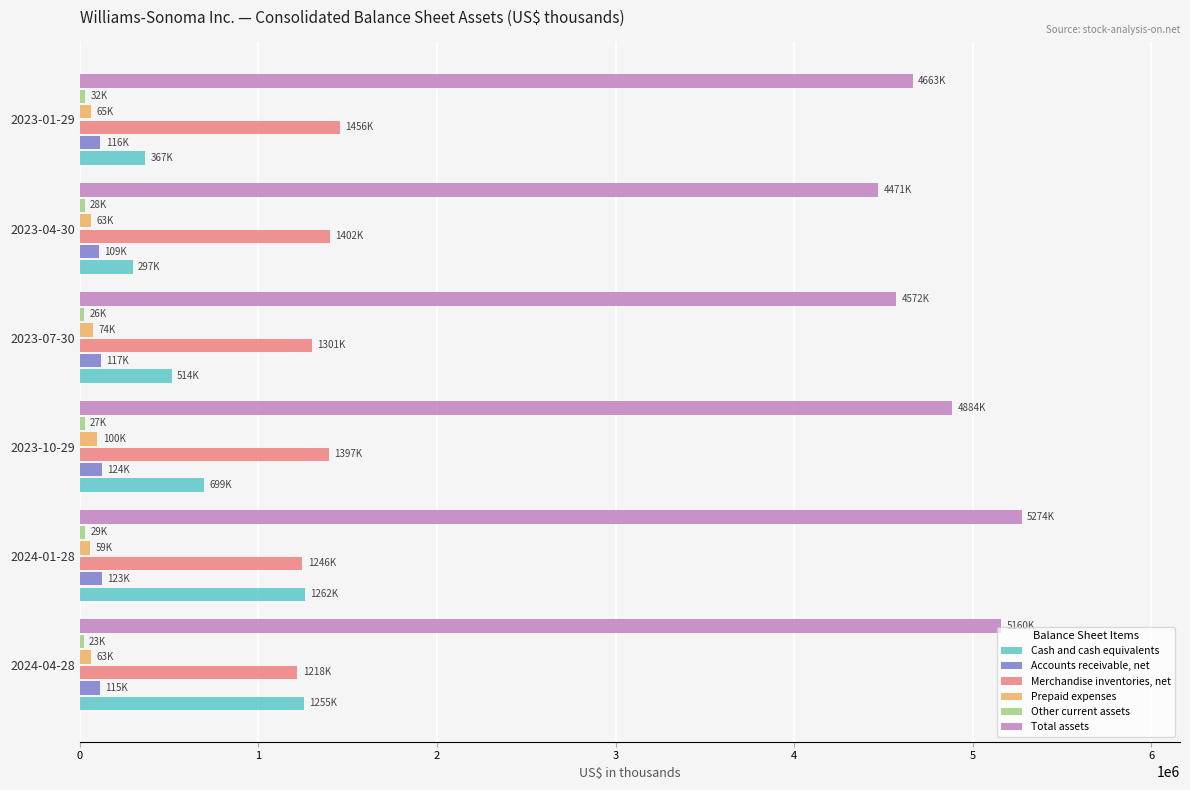

Which series has the largest total across all categories?

Total assets